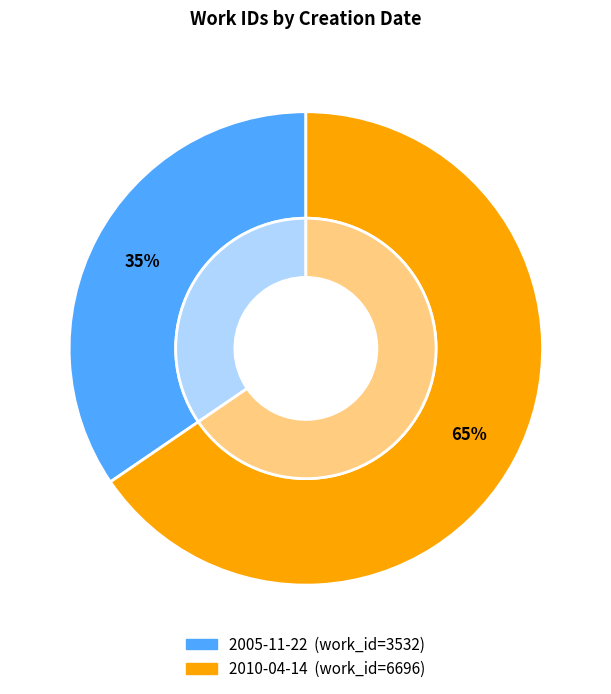

Which slice is the smallest?

2005-11-22